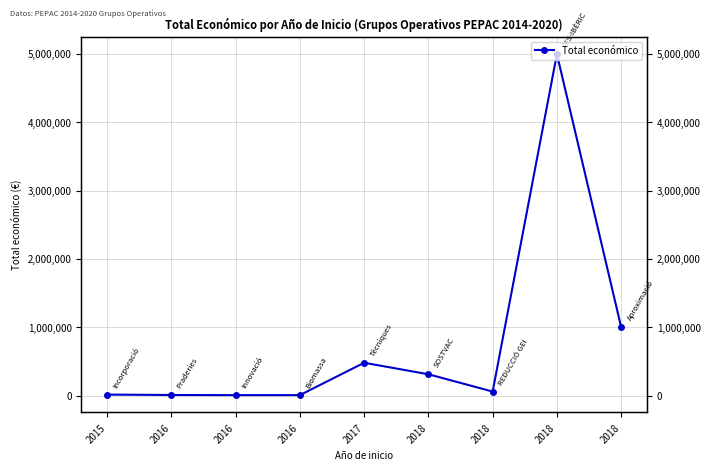

At which category does the data reach its first local peak?

2017